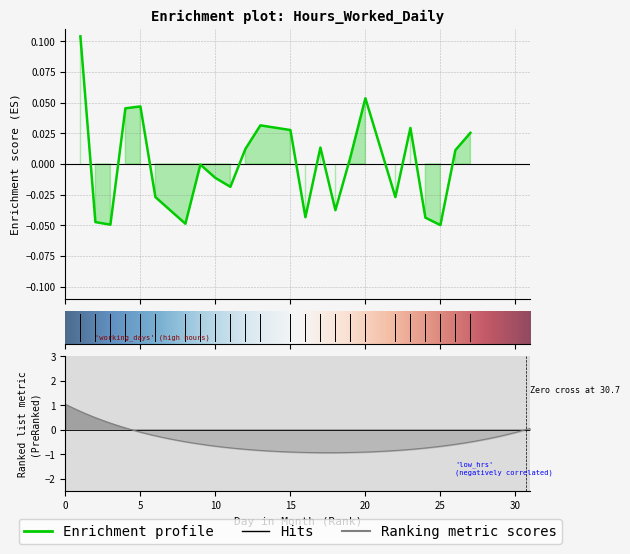

Is it true that the value at 8 is -0.0?

True